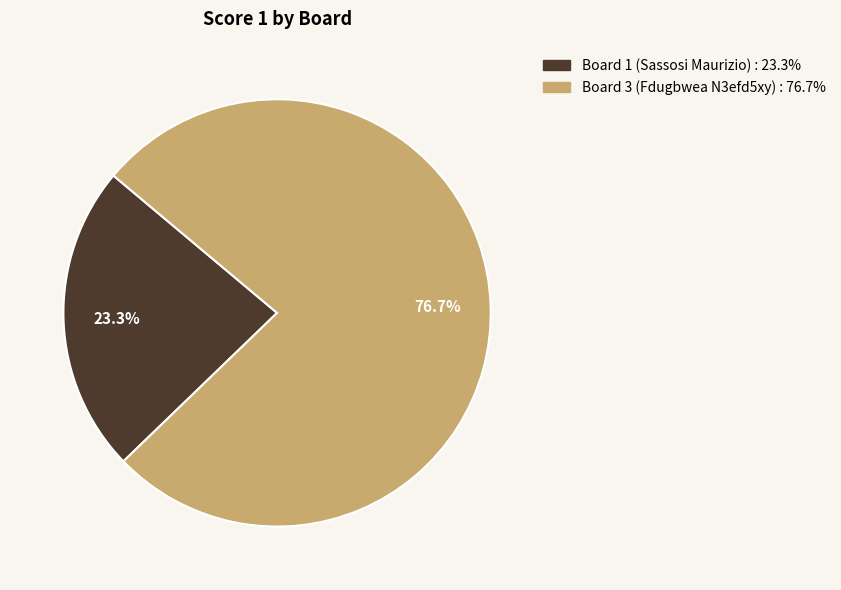

Does any single category account for the majority?

Yes